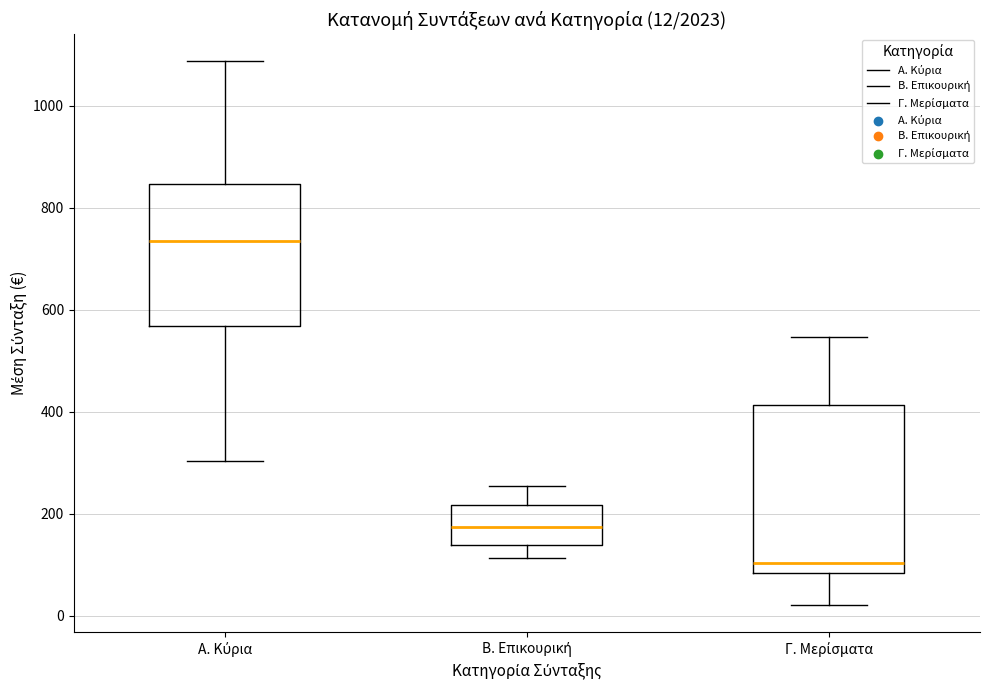

Comparing the boxes themselves (not the whiskers), which one is the tallest?

Γ. Μερίσματα